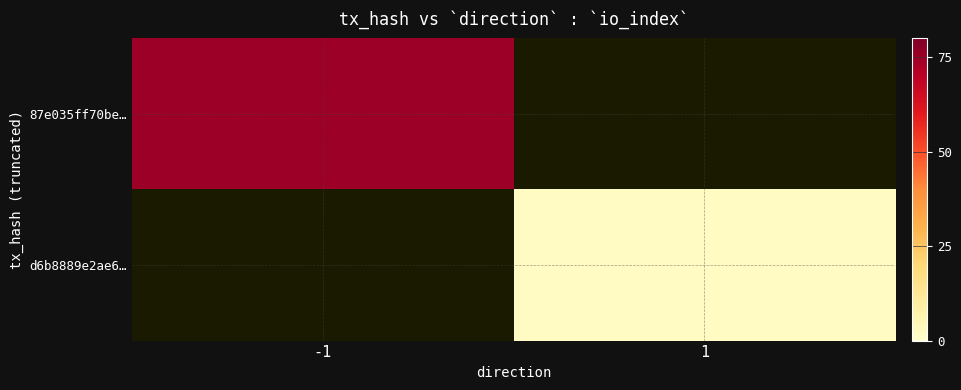

Rank the series by their maximum value, from highest to lowest.

87e035ff70be…, d6b8889e2ae6…